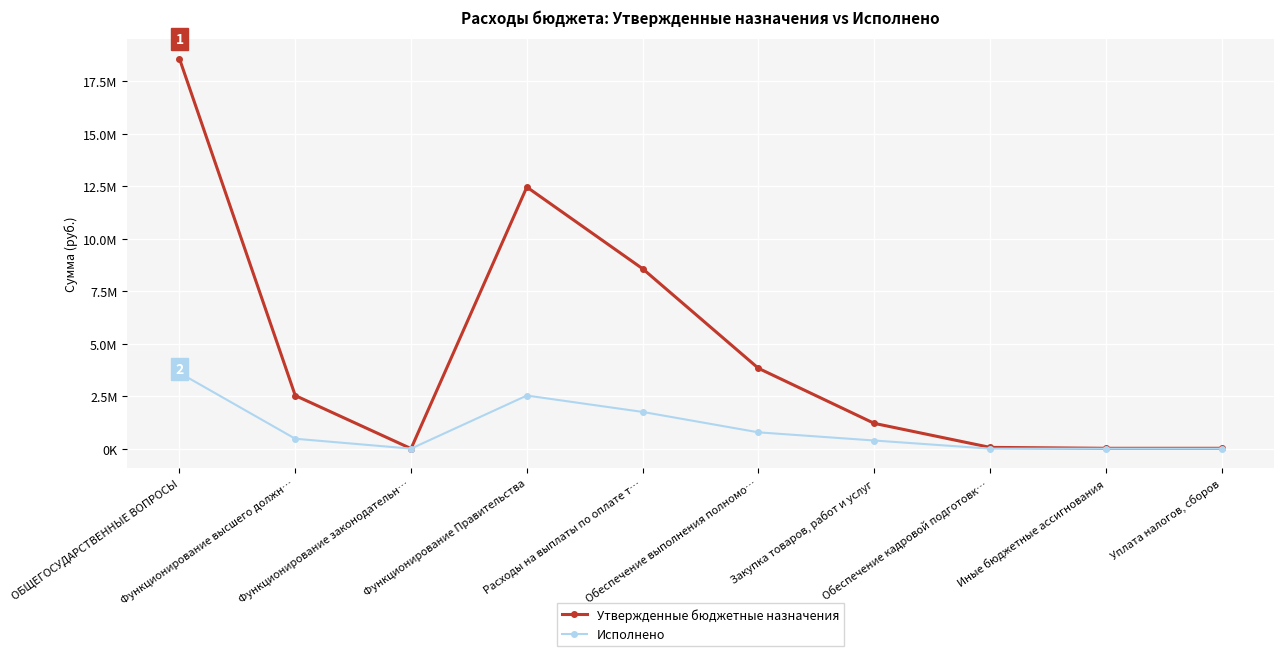

At which label does Исполнено first exceed 470899?

ОБЩЕГОСУДАРСТВЕННЫЕ ВОПРОСЫ